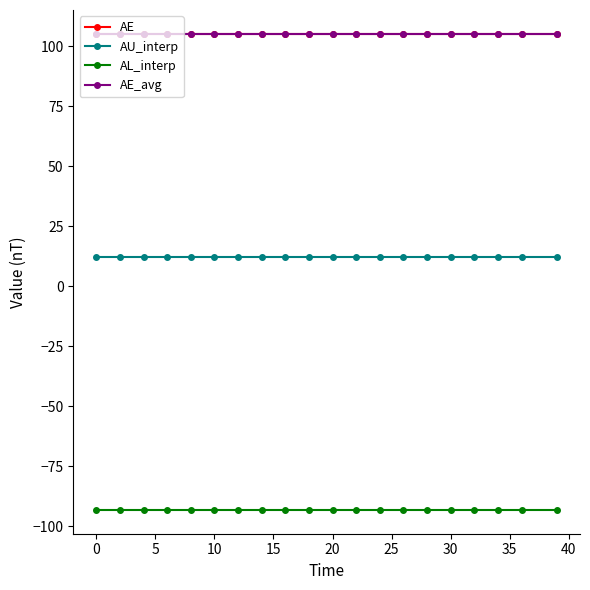

Which series has the largest range (max minus min)?

AE